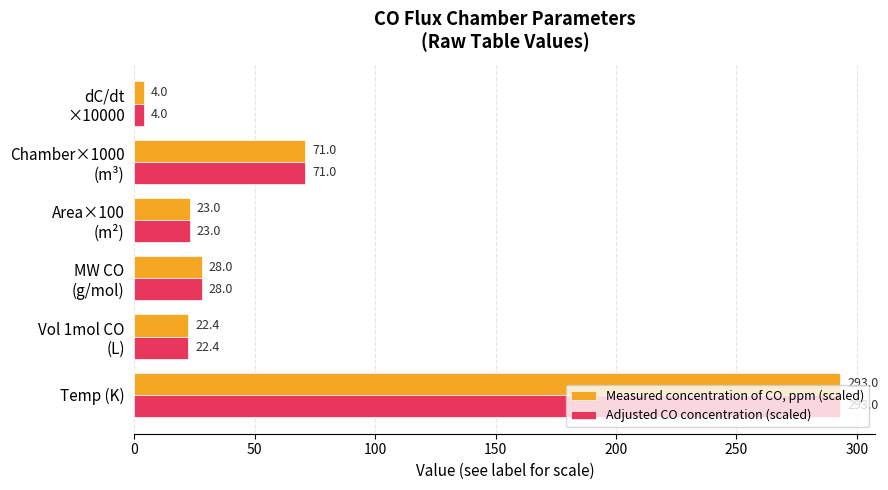

At which category is the sum across all series the highest?

Temp (K)